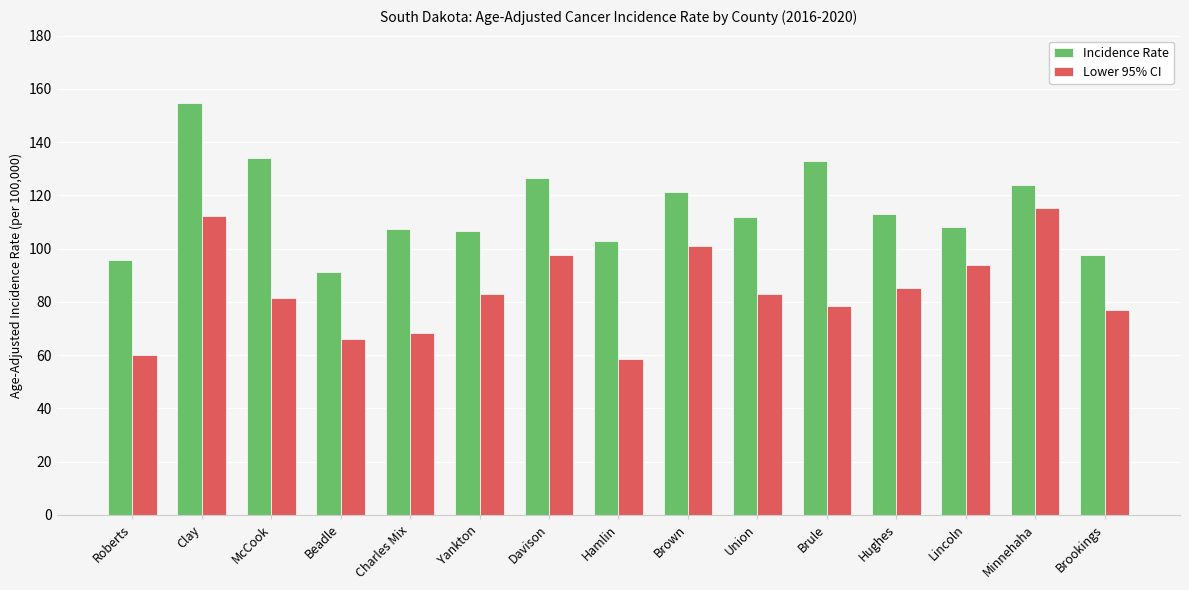

At Brown, list the series in order from smallest to largest.

Lower 95% CI, Incidence Rate